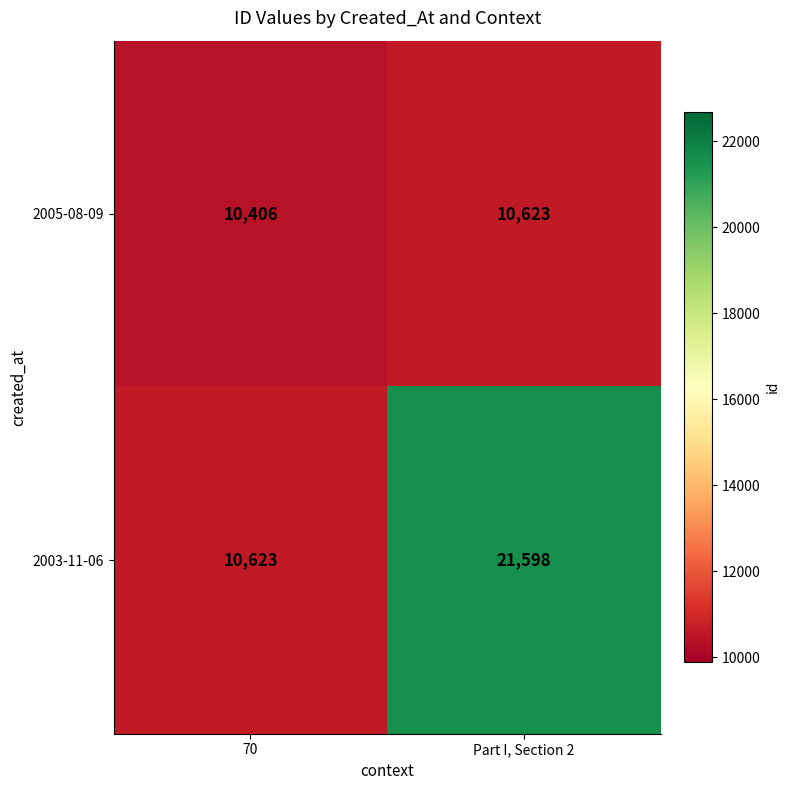

What is the spread (max minus min) of values at 70?

217